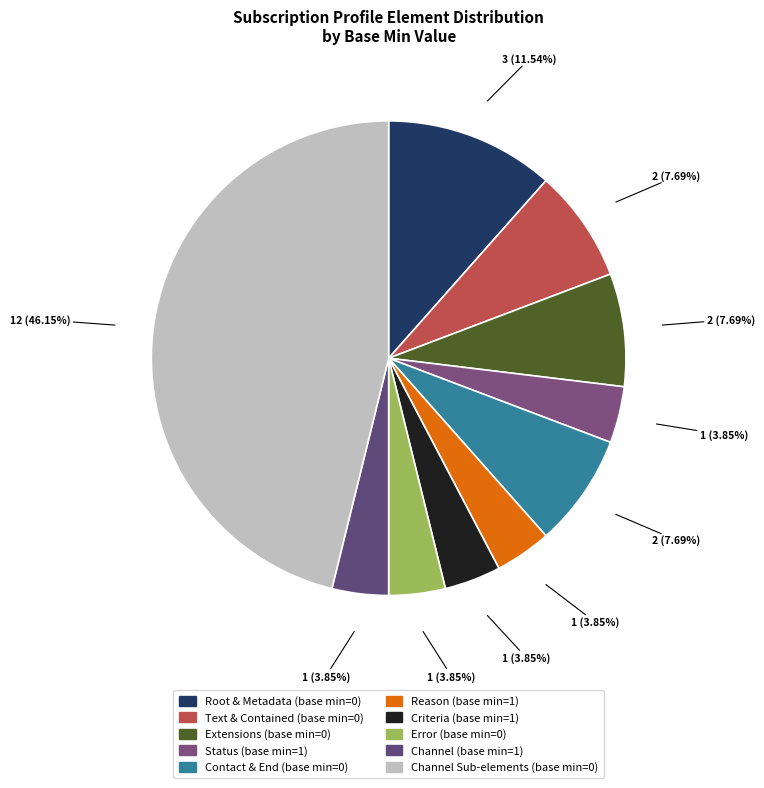

How many segments does this pie chart have?

10